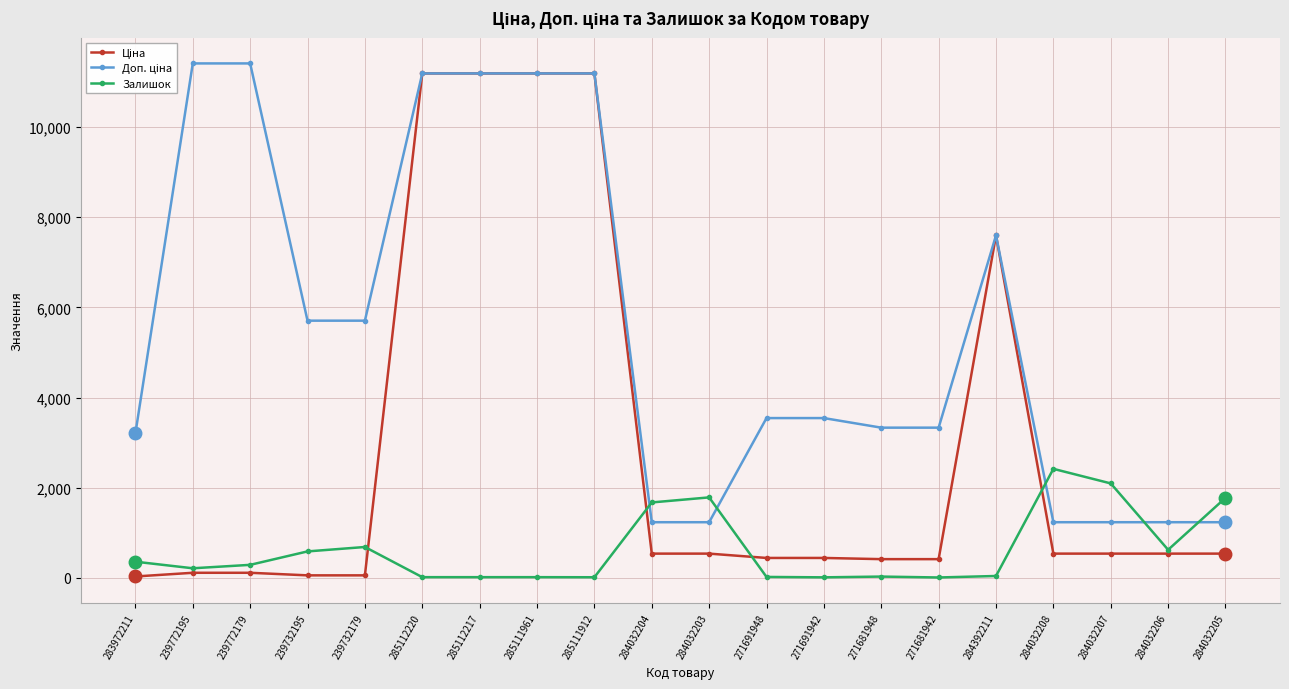

The value of Залишок at 284032208 is 3590.6. True or false?

False